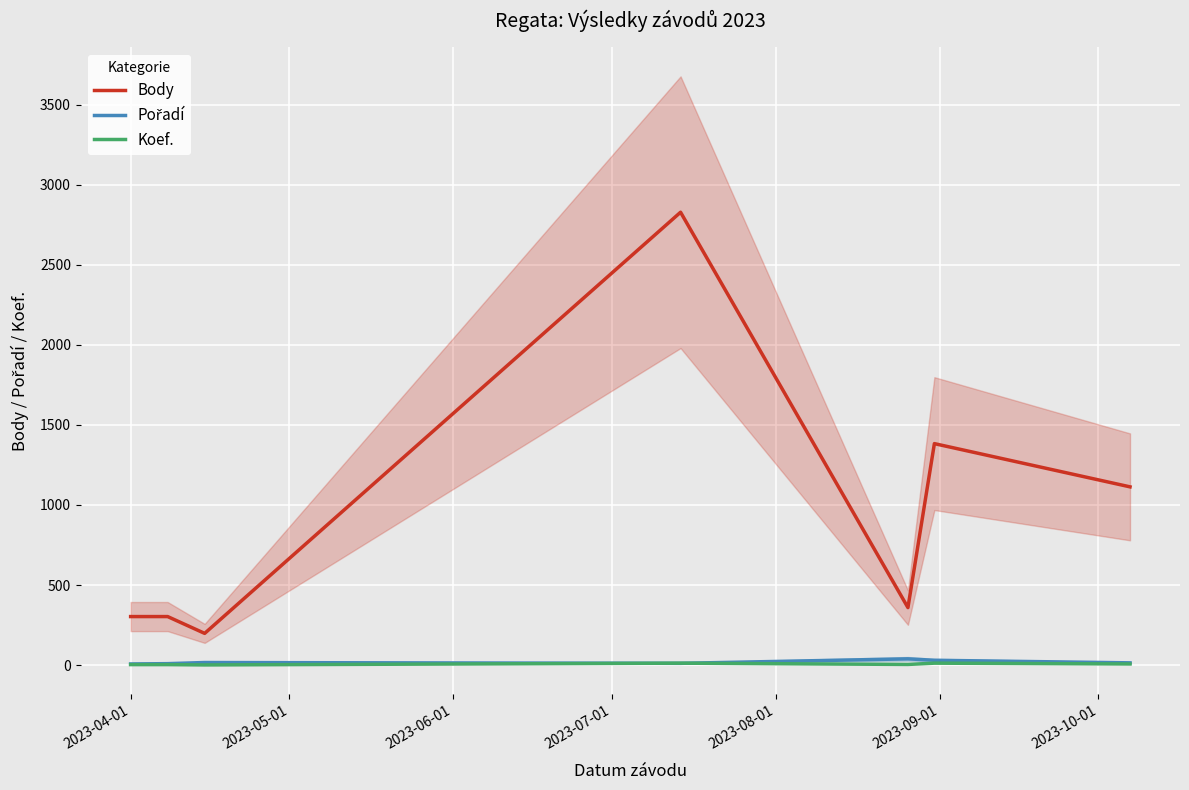

Rank the series by their maximum value, from highest to lowest.

Body, Pořadí, Koef.